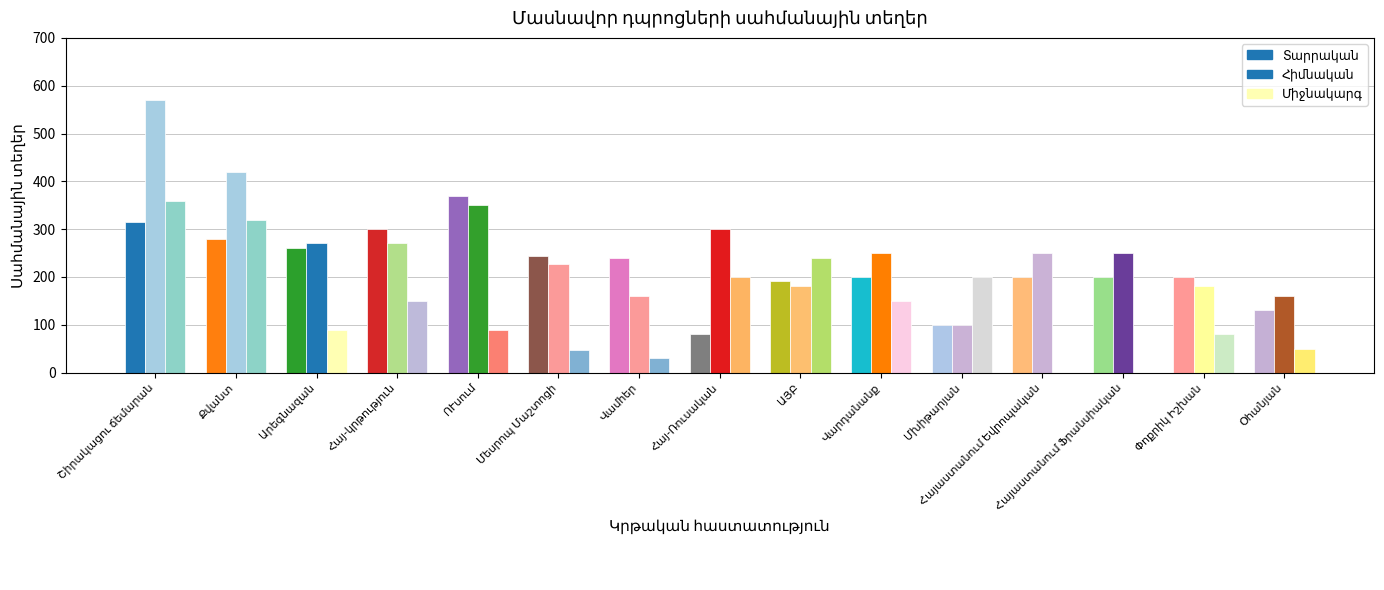

What is the label of the 5th bar from the left?

ՈՒսում